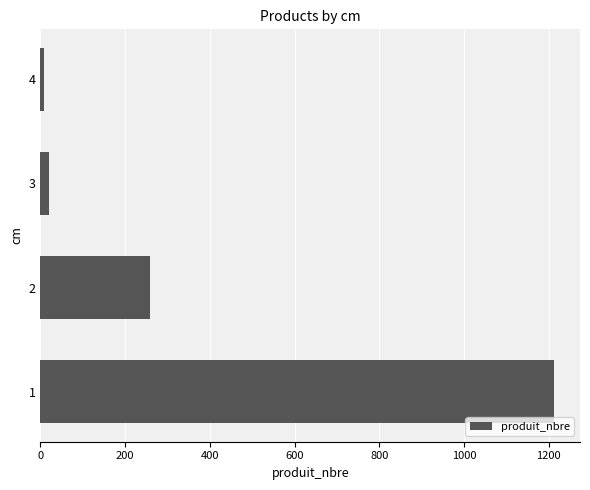

What is the difference between the maximum and minimum values?

1204